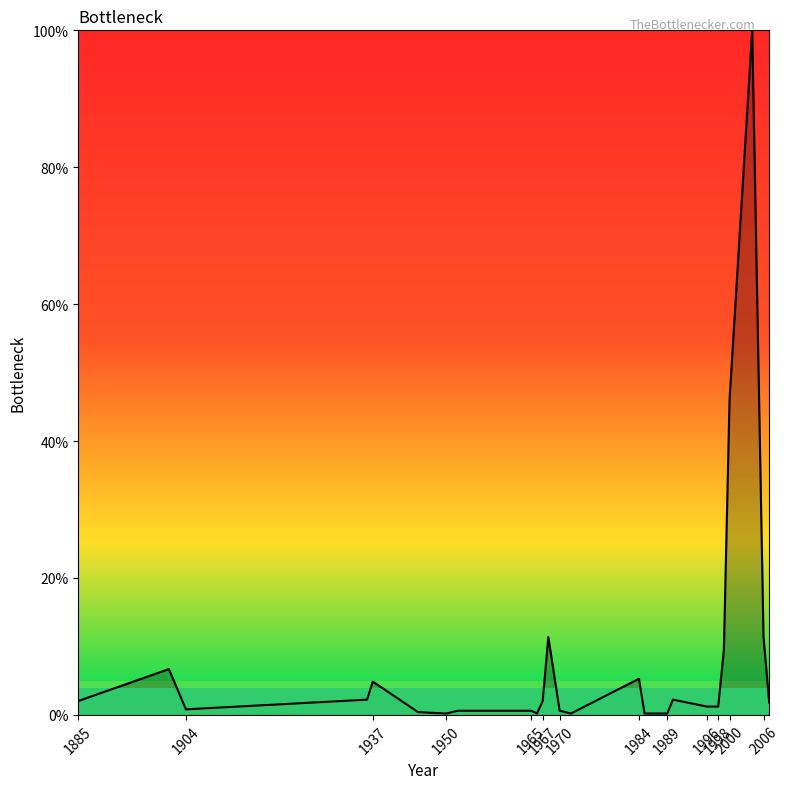

What is the maximum value shown in the chart?

100.0